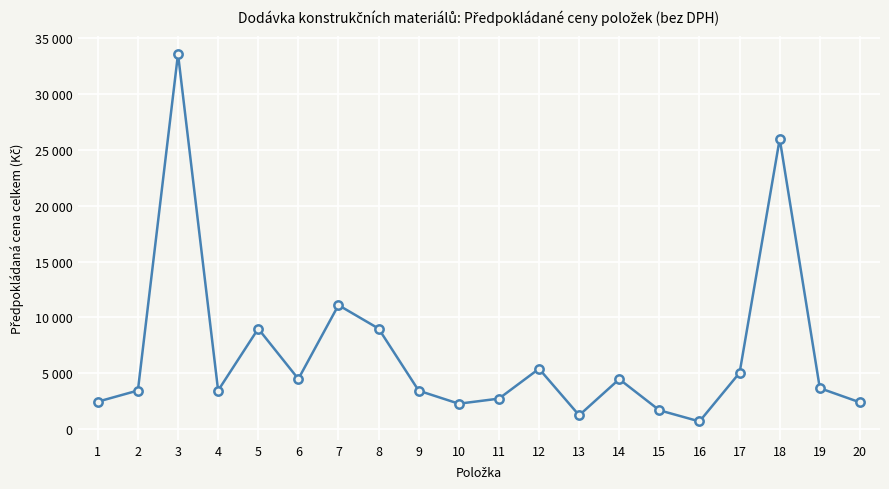

At which label is the value closest to 17140?

7